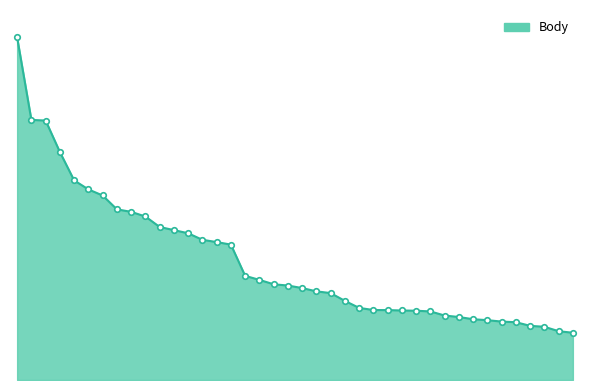

Is this an area chart (filled region under the line)?

Yes